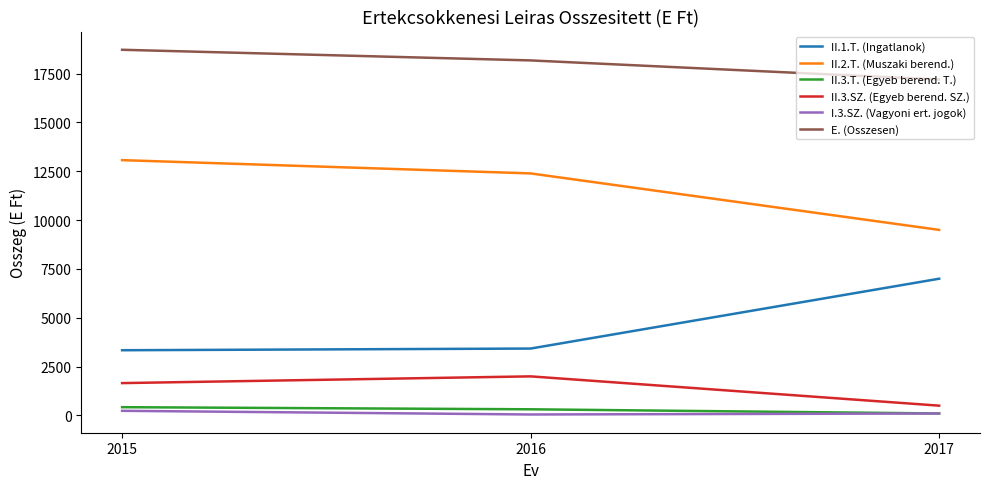

Which series has the largest total across all categories?

E. (Osszesen)